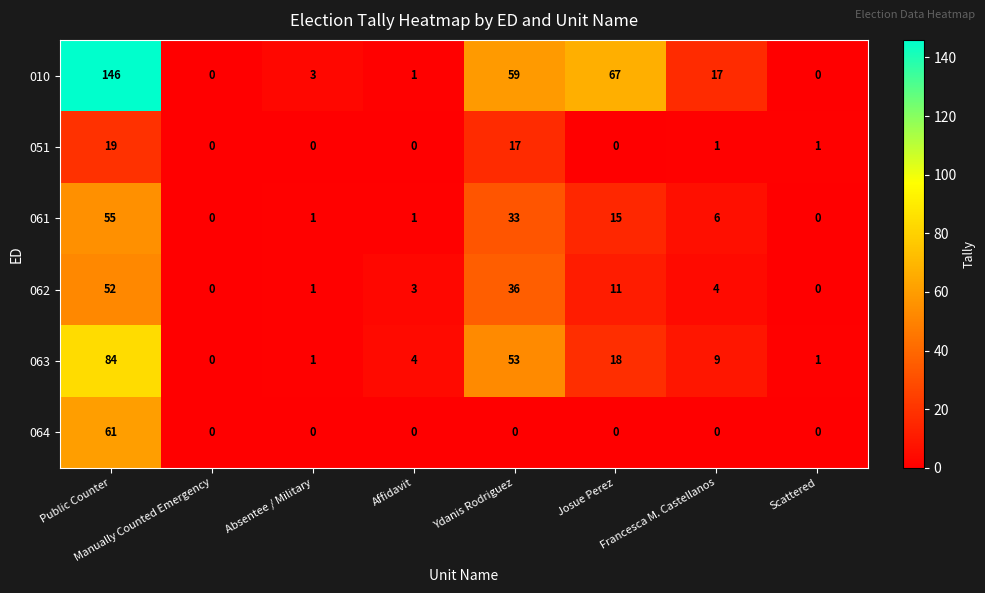

What is the average value of the 063 series?

21